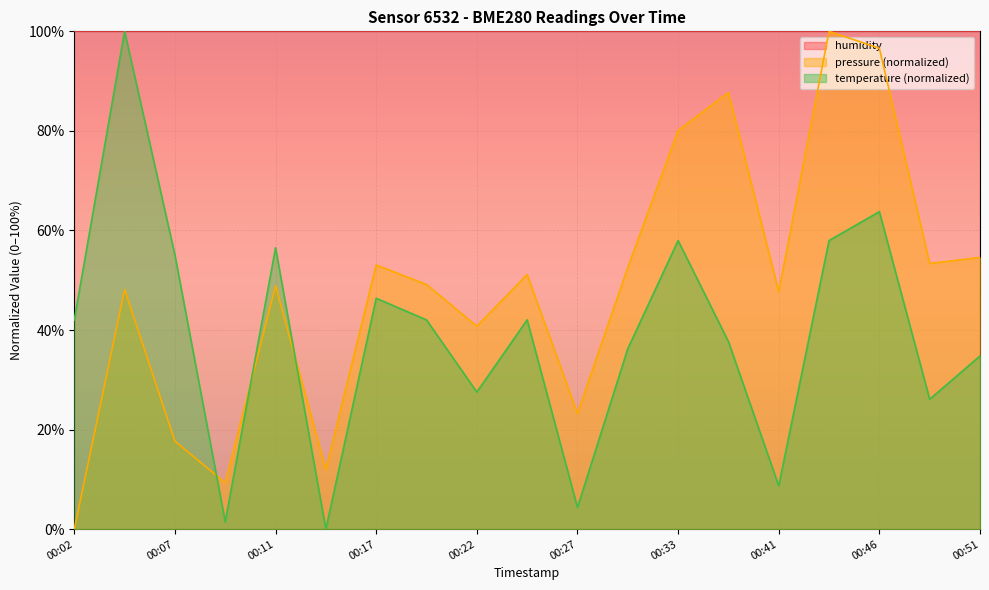

At which label does pressure first exceed 49?

00:17